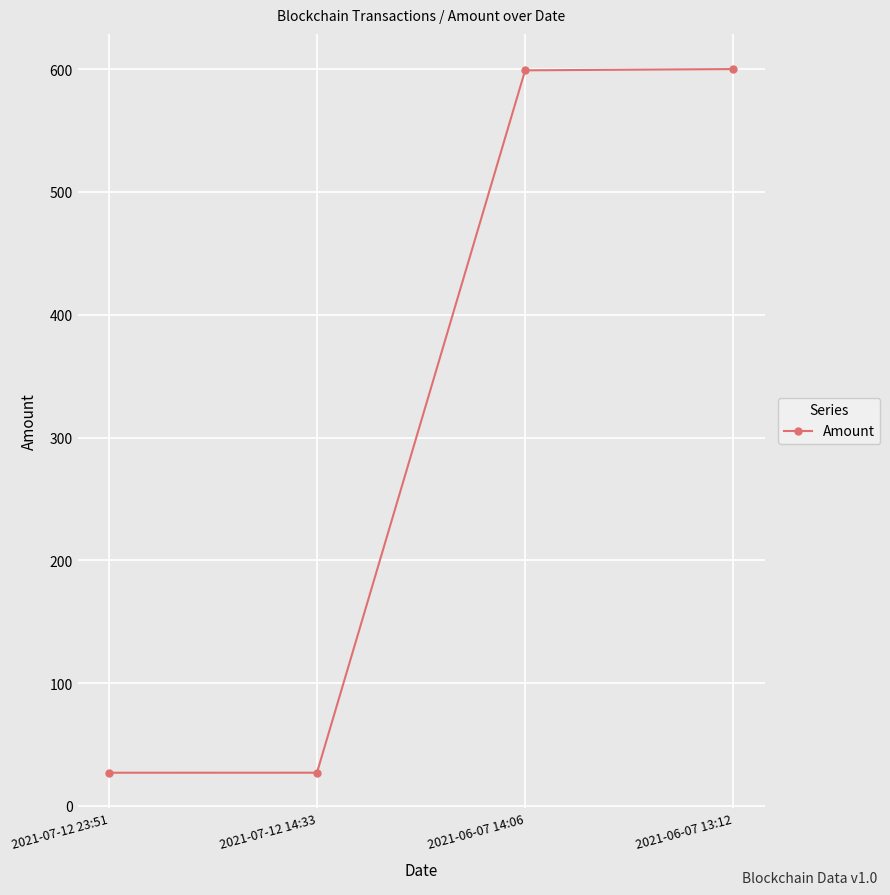

Where does the data first go above 599?

2021-06-07 14:06